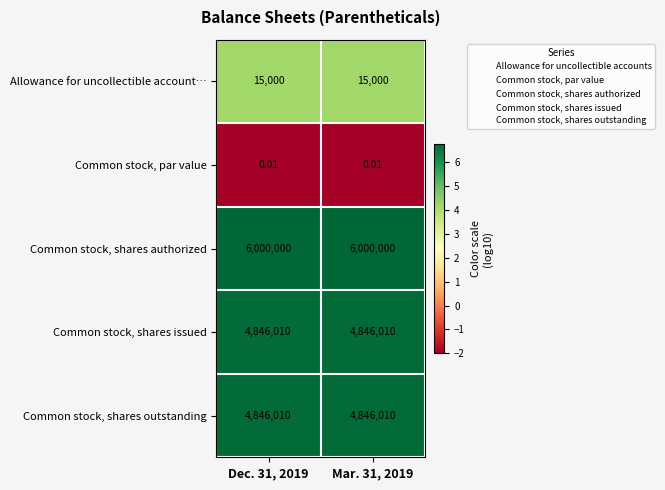

Which series has the largest total across all categories?

row_2